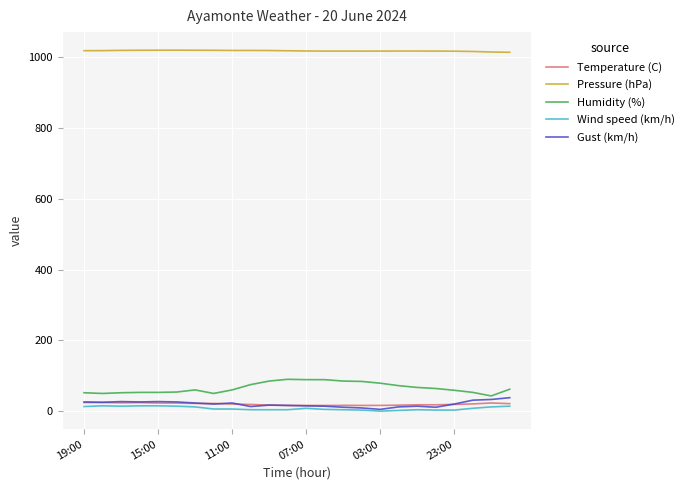

Count the number of data series in this chart.

5